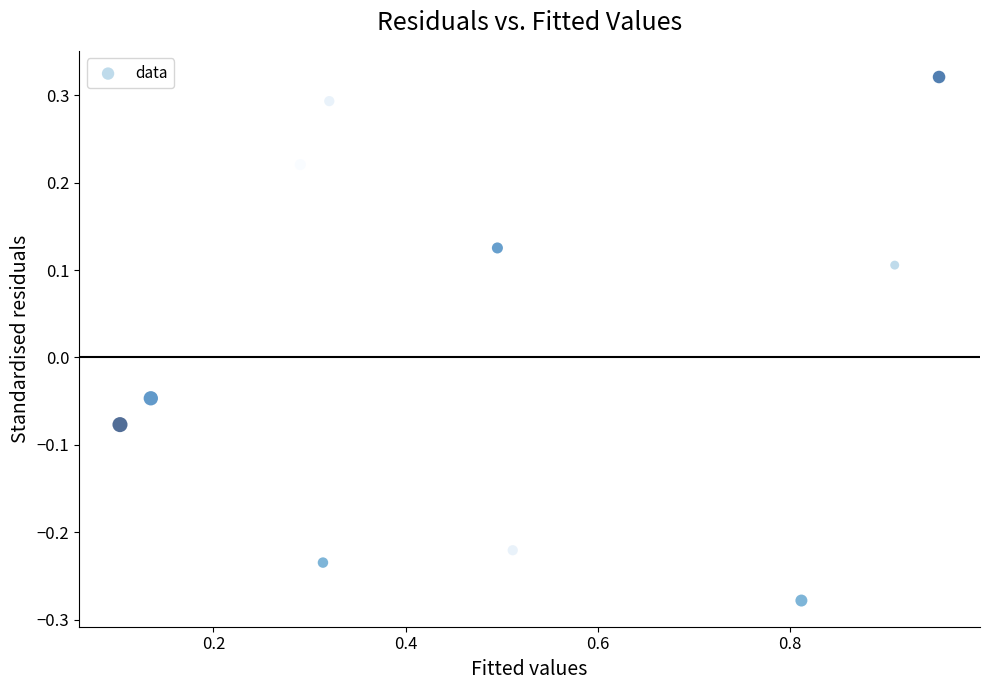

What is the average X value?

0.5